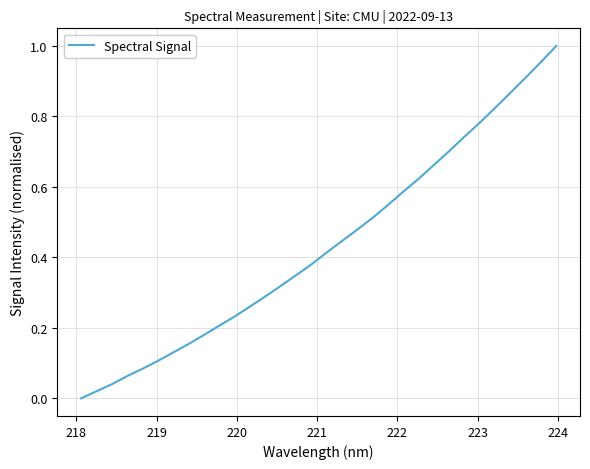

Reading right to left, transcribe all the data shown in this chart.

1.0	1.0	0.9	0.9	0.8	0.8	0.7	0.7	0.7	0.6	0.6	0.5	0.5	0.5	0.4	0.4	0.4	0.3	0.3	0.3	0.3	0.2	0.2	0.2	0.2	0.1	0.1	0.1	0.1	0.0	0.0	0.0